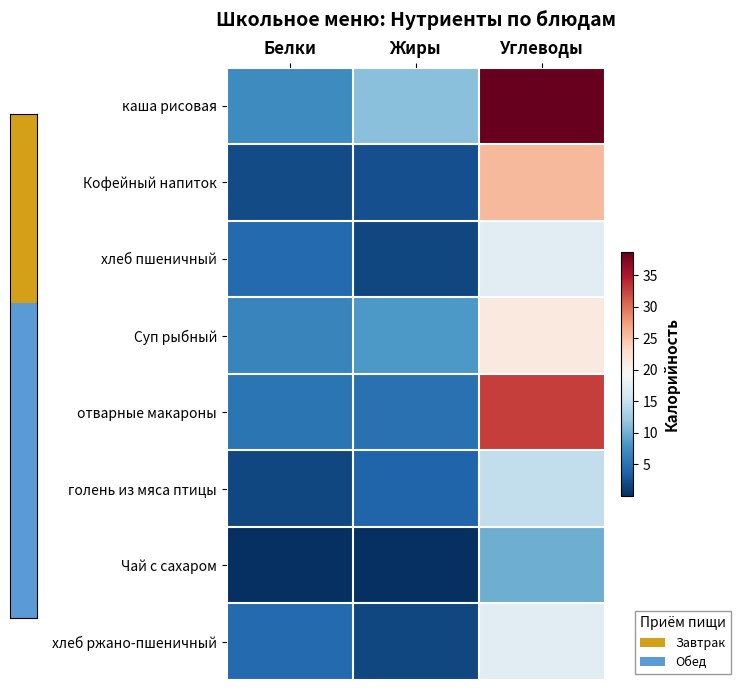

At Жиры, list the series in order from smallest to largest.

Чай с сахаром, хлеб пшеничный, хлеб ржано-пшеничный, Кофейный напиток, голень из мяса птицы, отварные макароны, Суп рыбный, каша рисовая